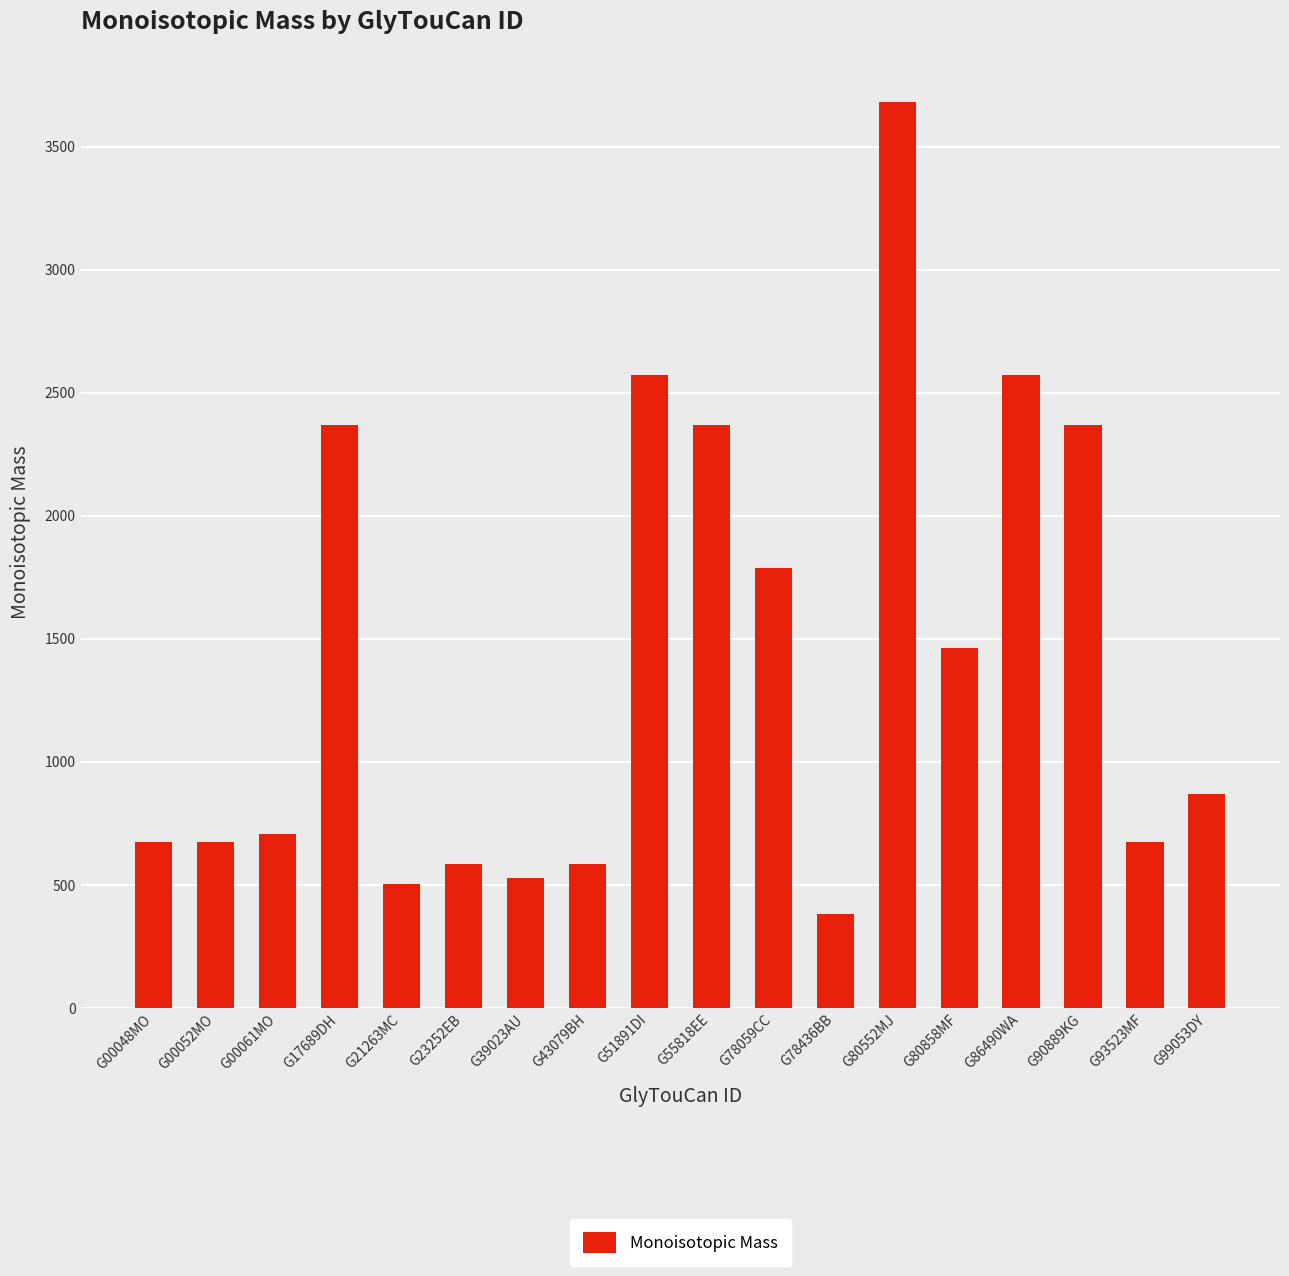

Which label corresponds to the smallest value in the chart?

G78436BB